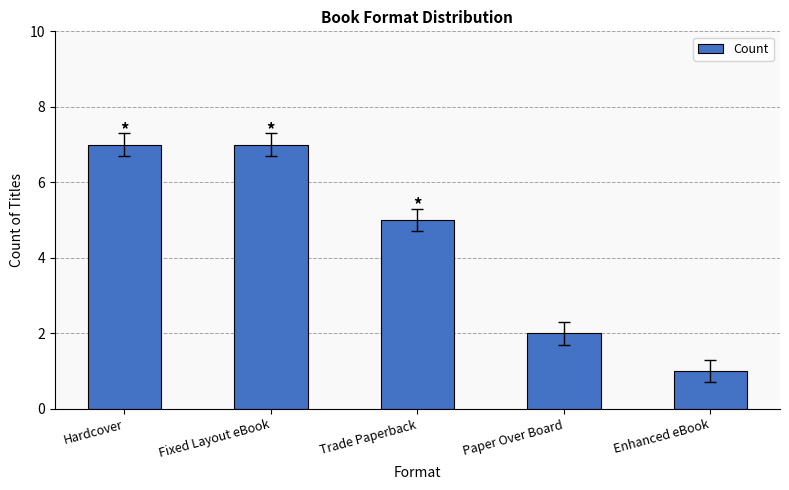

What position from the right is Hardcover?

5